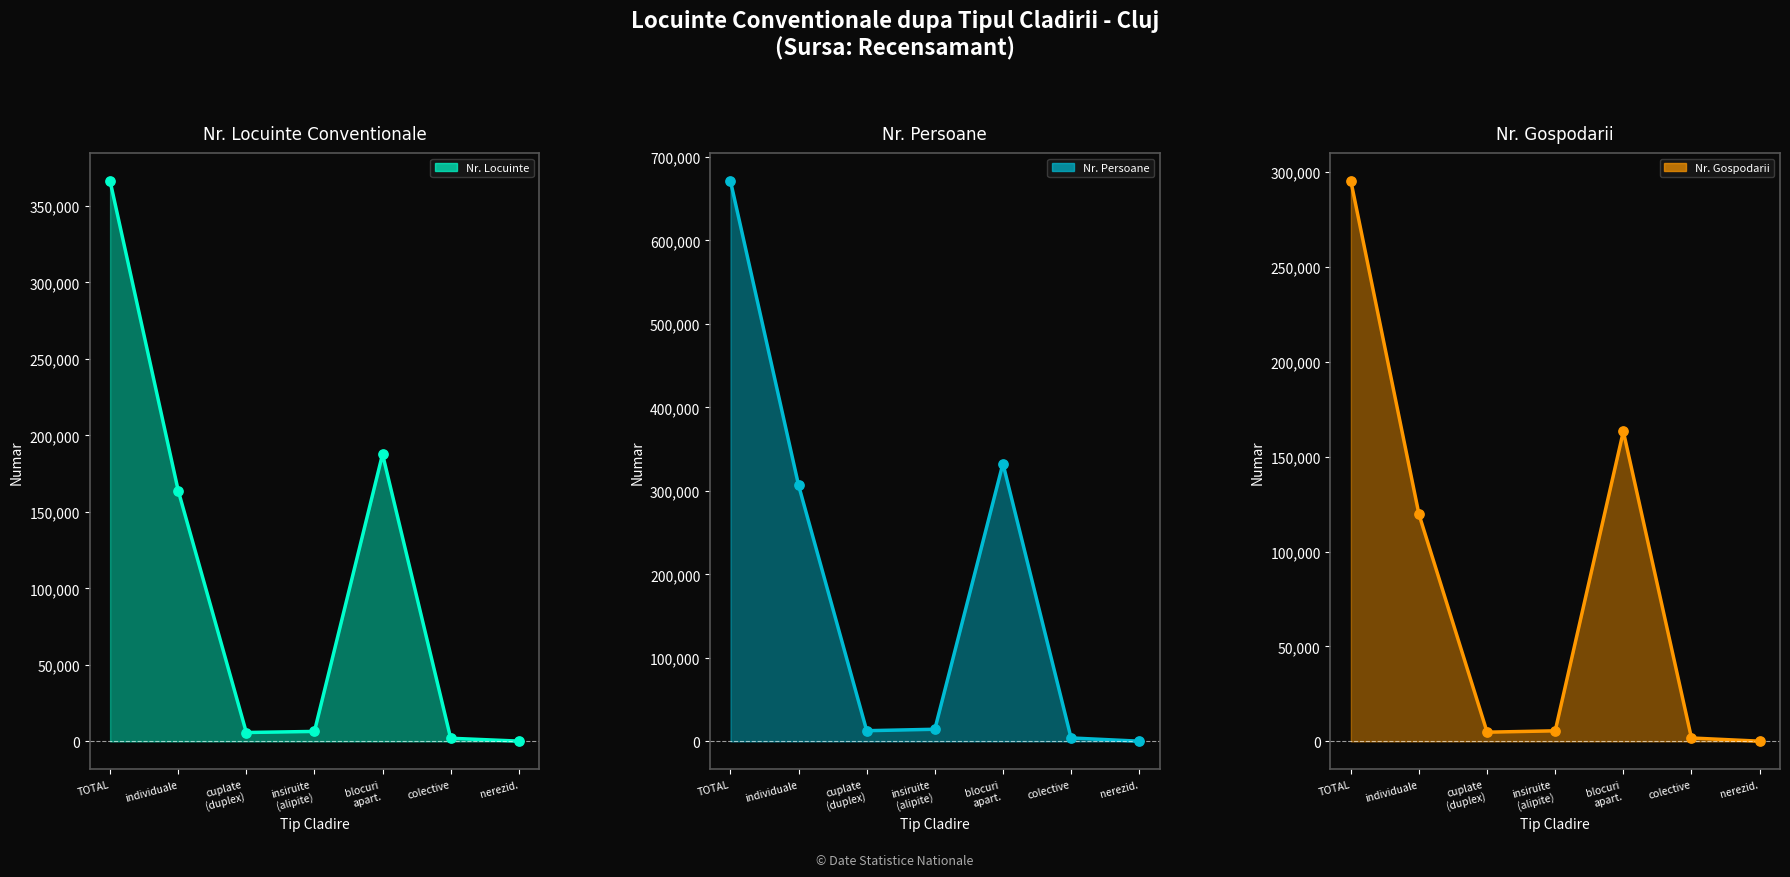

Is the value of Nr. Persoane (col_7) pts at nerezid. greater than the value of Nr. Persoane (col_7) line at colective?

No